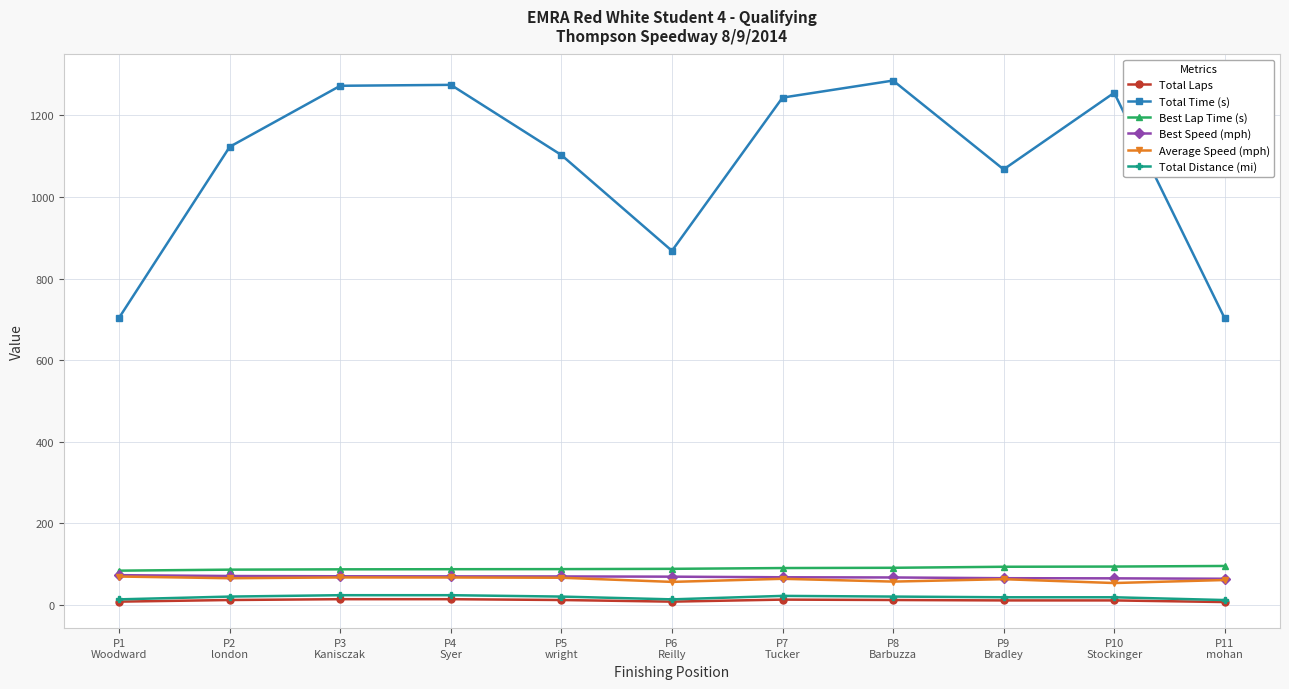

Which series has the widest spread of values?

Total Time (s)